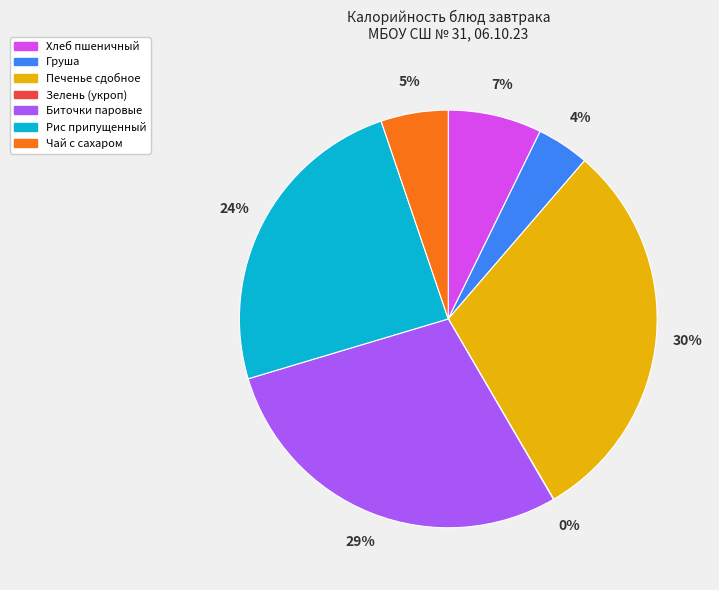

Is it true that Печенье сдобное is 30% of the pie?

True